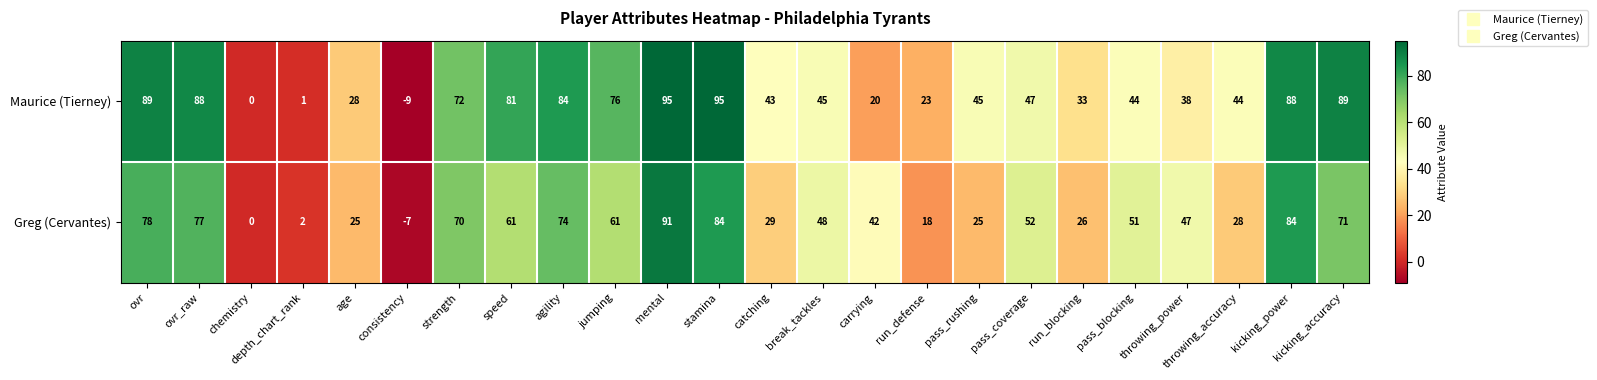

Which series has the widest spread of values?

Maurice (Tierney)